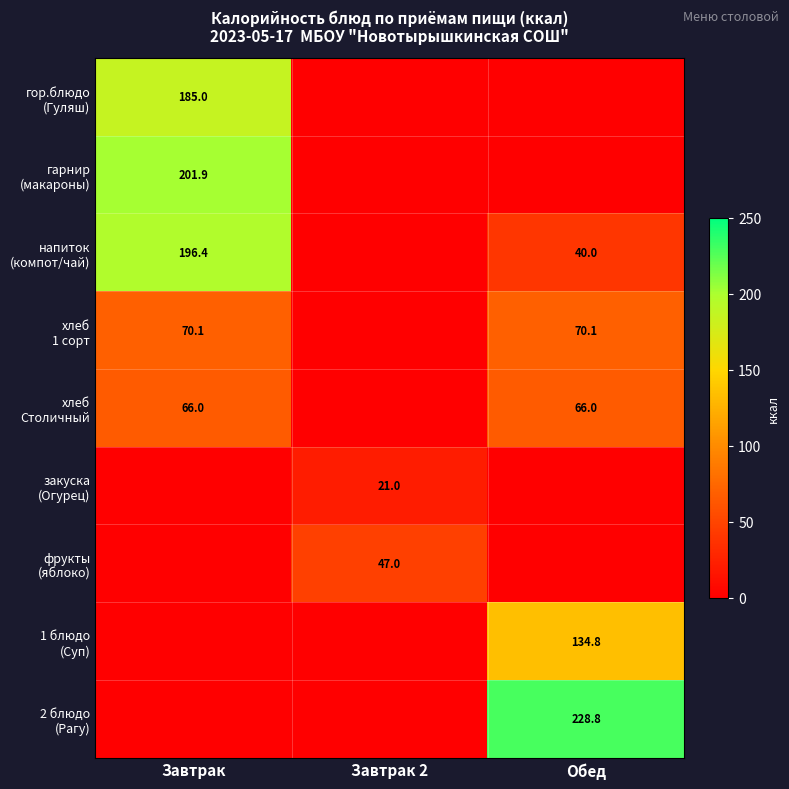

What is the difference between the напиток (компот/чай) values at Обед and Завтрак 2?

40.0